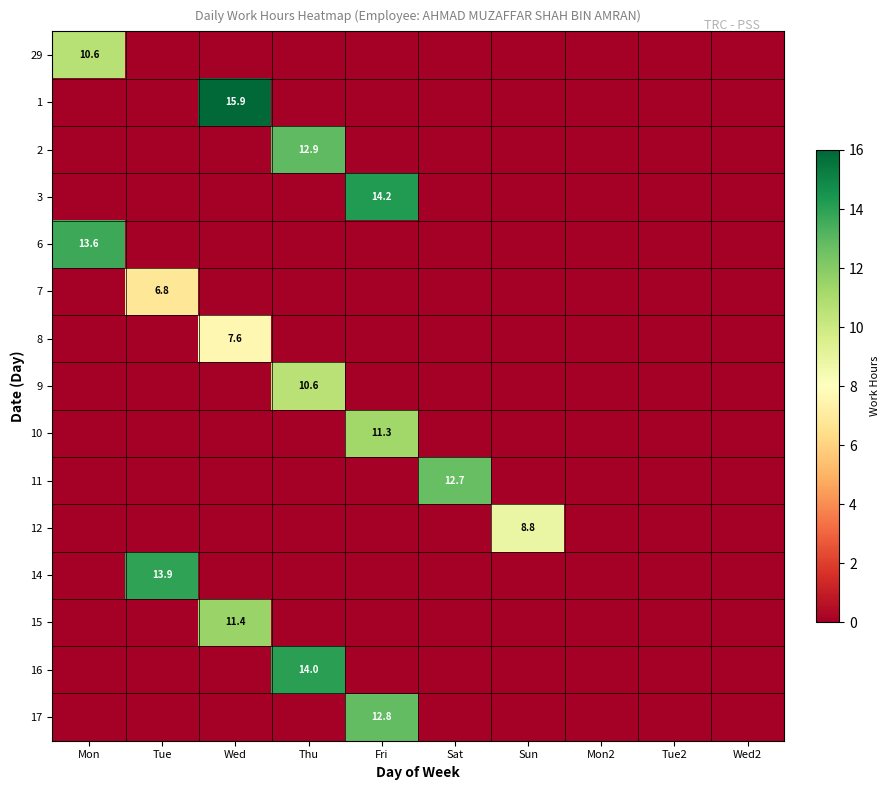

Is it true that 10 equals 11.3 at Fri?

True